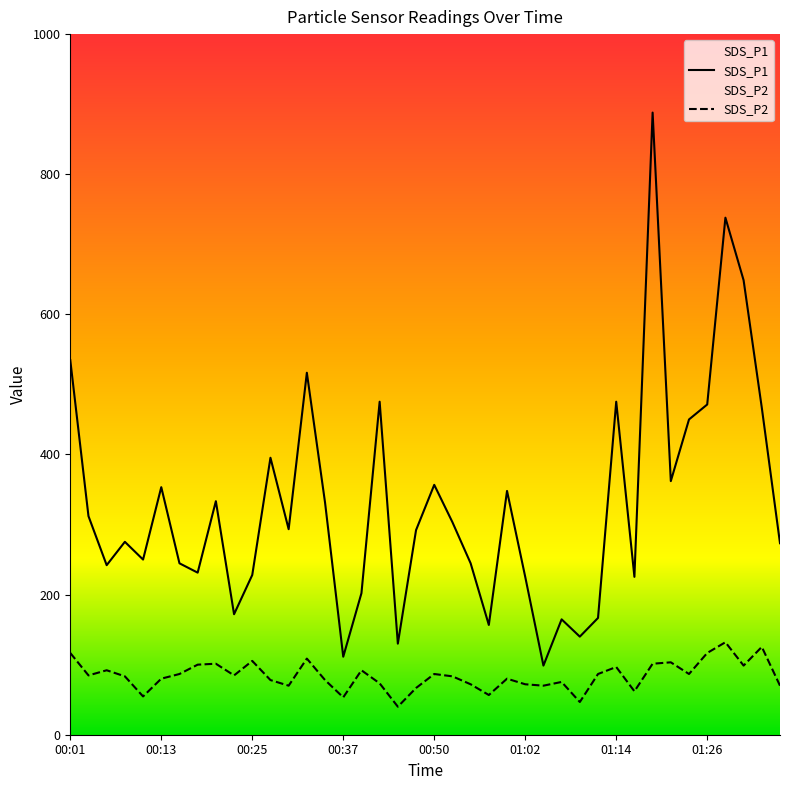

At which category does the chart reach its minimum across all series?

00:45